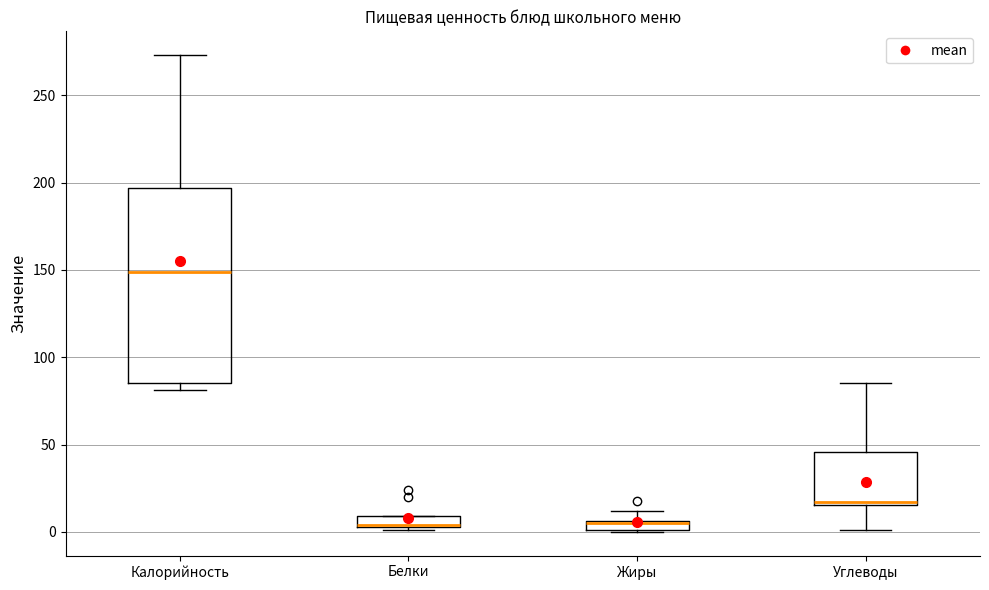

Where does the median line of the box for Калорийность sit on the y-axis? The values are not printed on the chart, so give them approximately, as read against the axis.

150